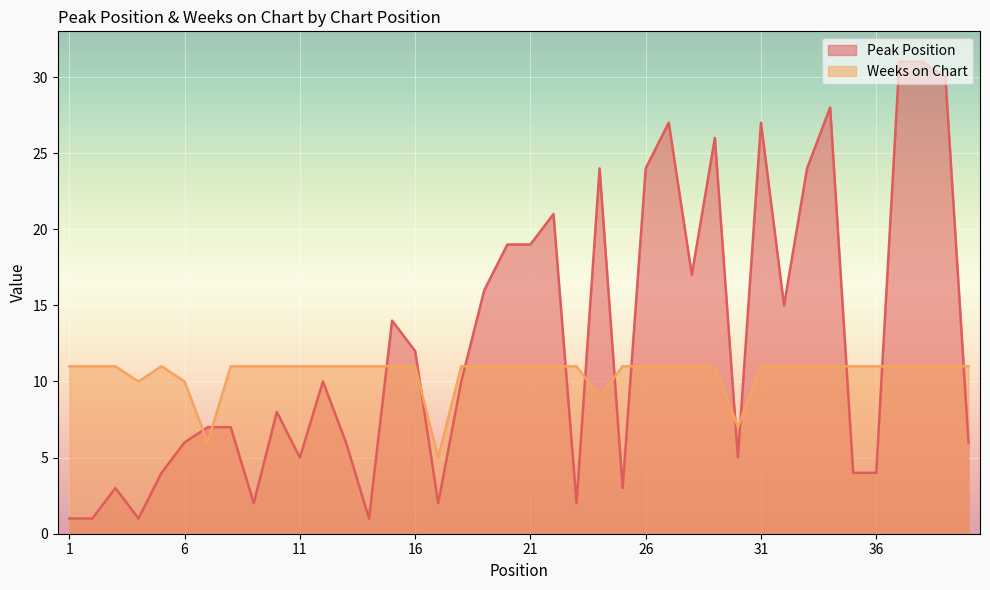

How many intersections are there between Weeks on Chart and Peak Position?

14